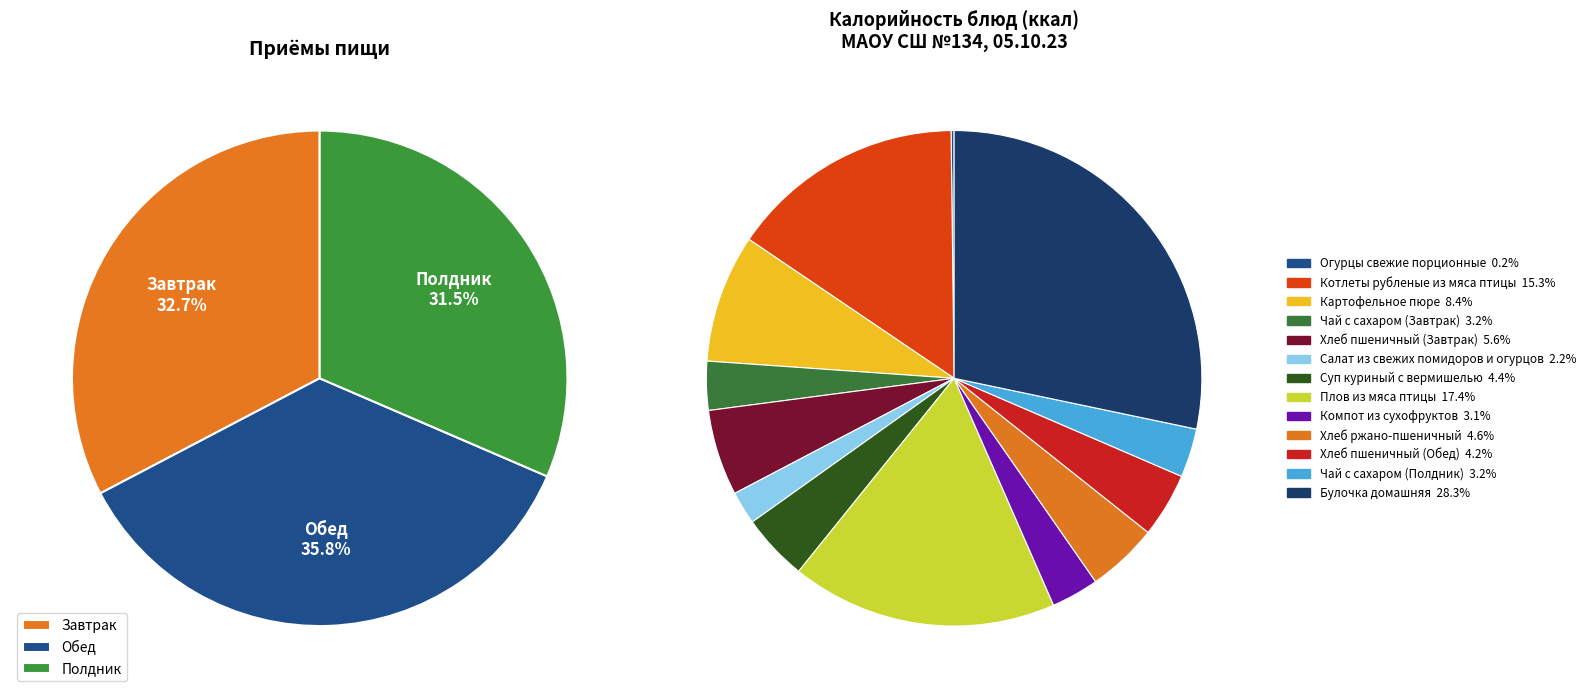

What is the total percentage of Котлеты рубленые из мяса птицы and Чай с сахаром (Завтрак)?

18.5%